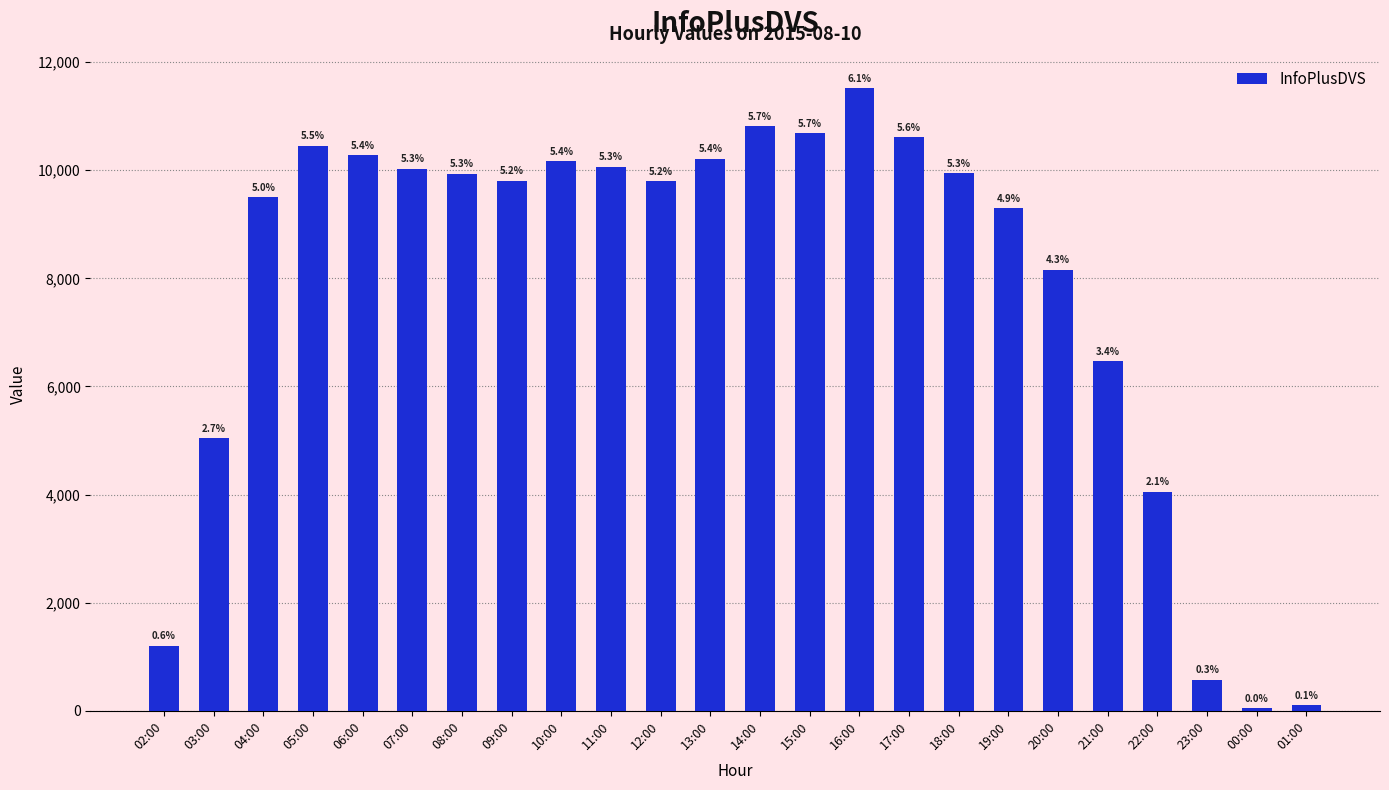

What is the value of the 15th bar from the left?

11519